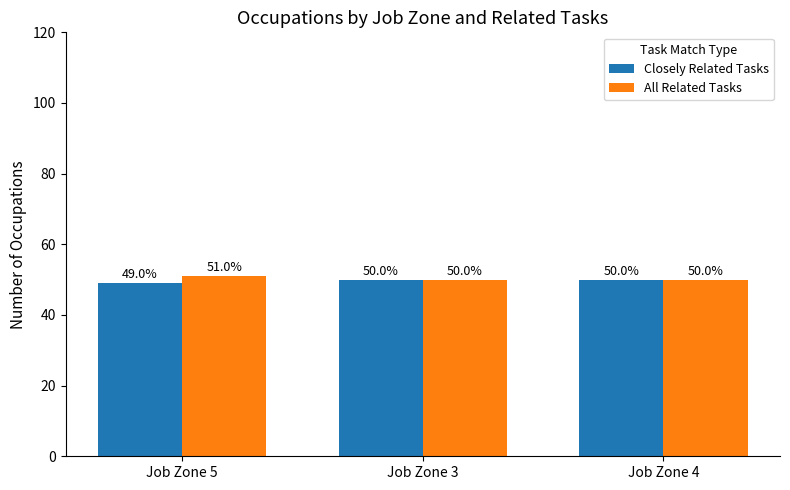

What is the maximum value for All Related Tasks?

51.0